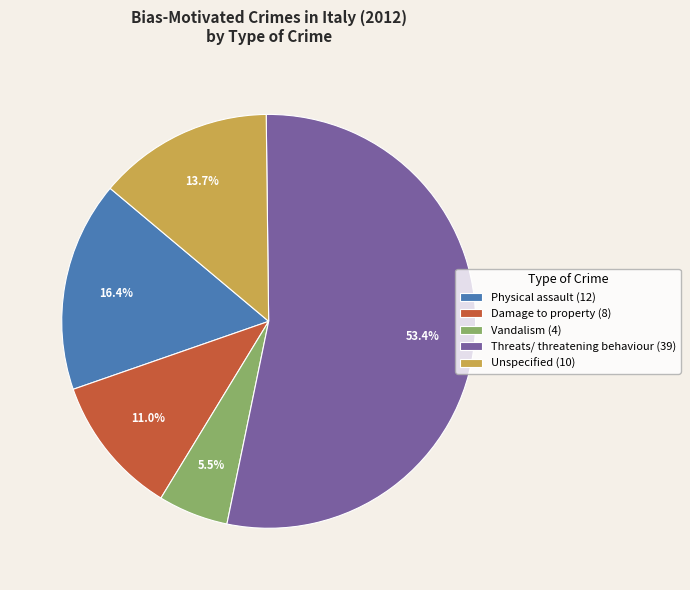

What is the ratio of the value at Physical assault to the value at Damage to property?

1.5